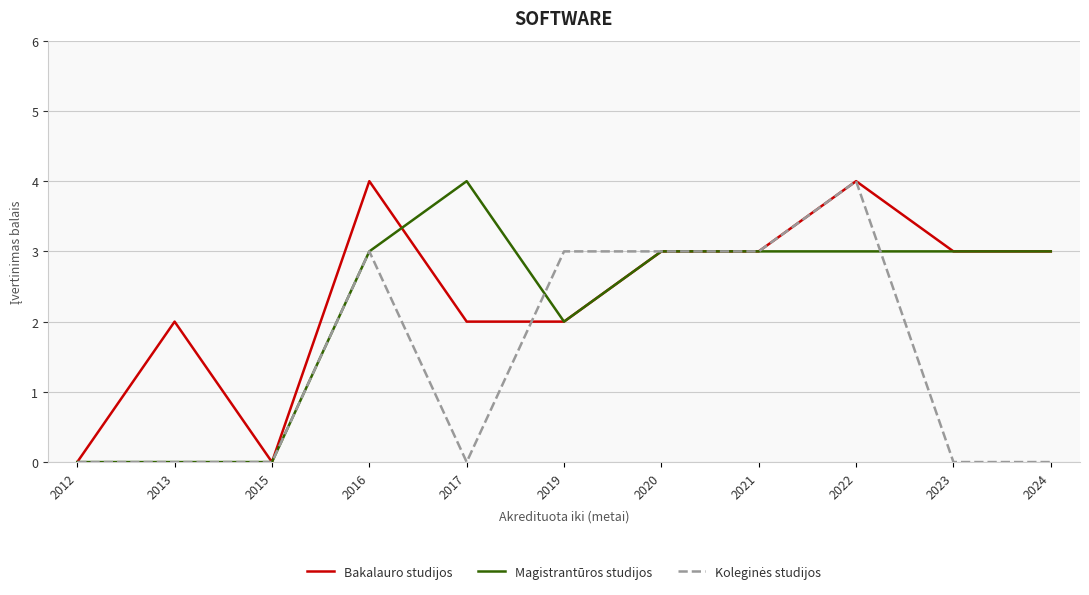

True or false: Magistrantūros studijos has a value of 0 at 2015.

True